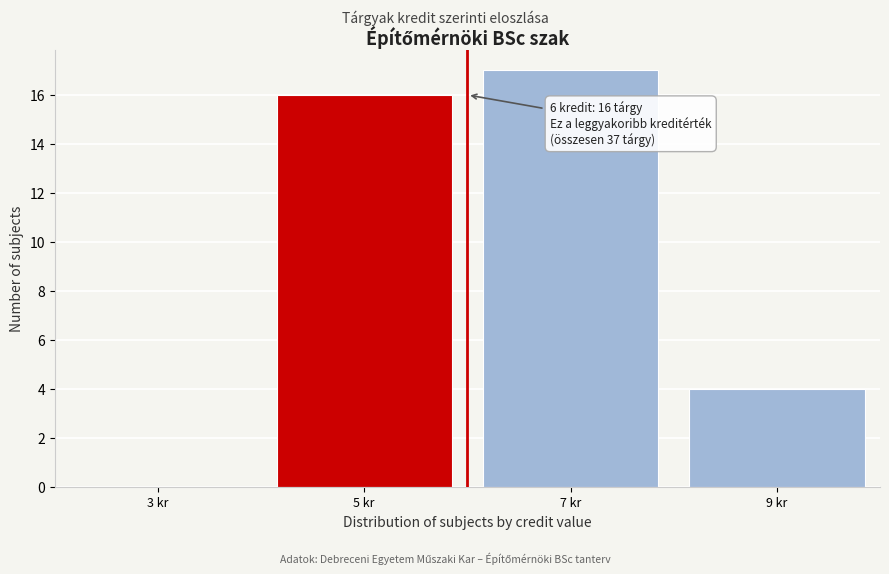

Which range on the x-axis has the tallest bar?

6 to 8